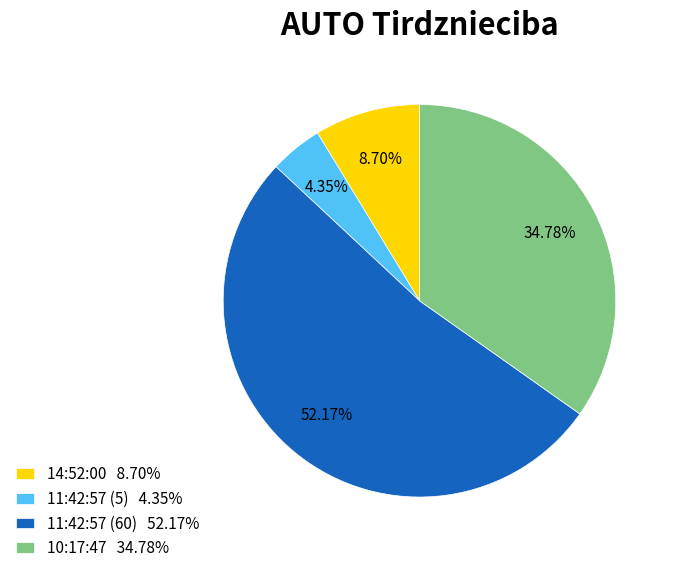

Does 11:42:57 (60) represent more than half of the total?

Yes